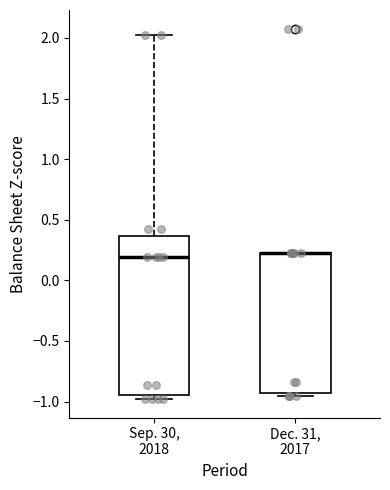

Reading left to right, transcribe this box plot: for each box, give where its median line is, the range the box spans, and where its two whiskers end, as read against the y-axis. The values are not printed on the chart, so give them approximately, as read against the axis.

Sep. 30, 2018: median 0.20, box -0.95 to 0.35, whiskers -1.00 to 2.00
Dec. 31, 2017: median 0.20 (drawn on the box's upper edge), box -0.95 to 0.20, whiskers -0.95 (just below the box's lower edge) to 0.20